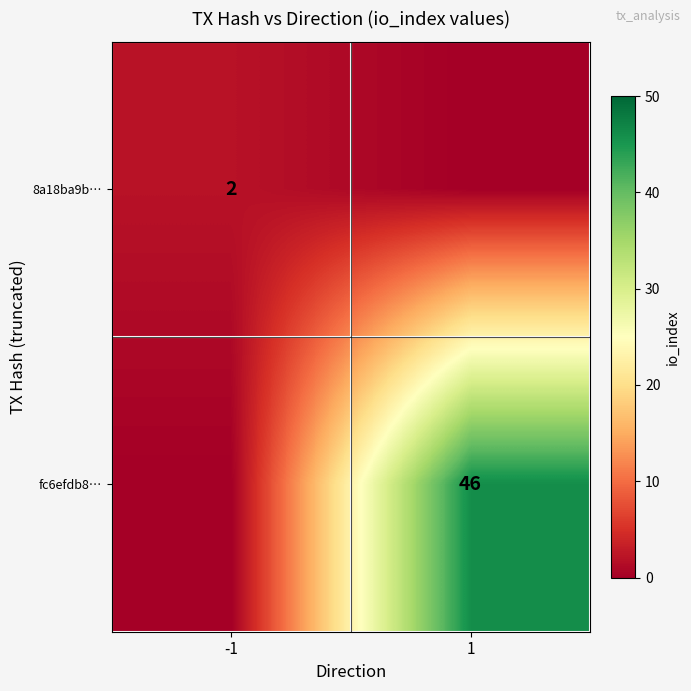

True or false: fc6efdb8… has a value of 46 at 1.

True